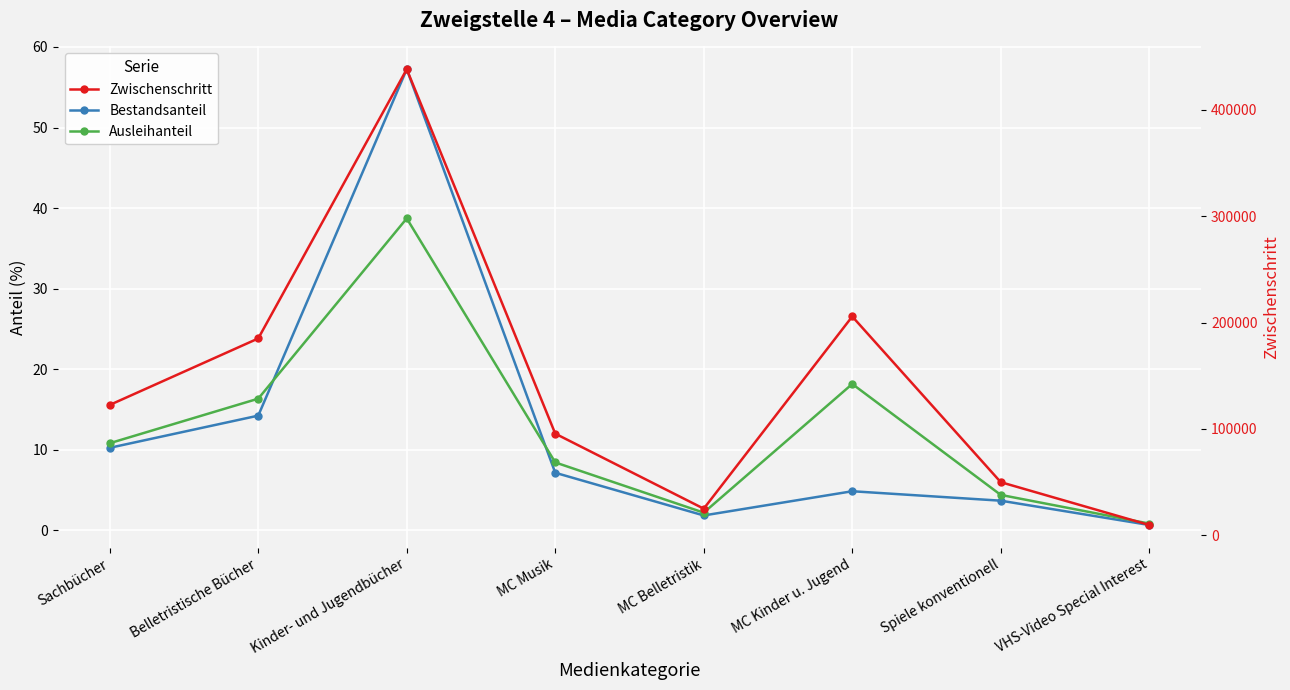

True or false: Zwischenschritt and Ausleihanteil intersect in this chart.

False